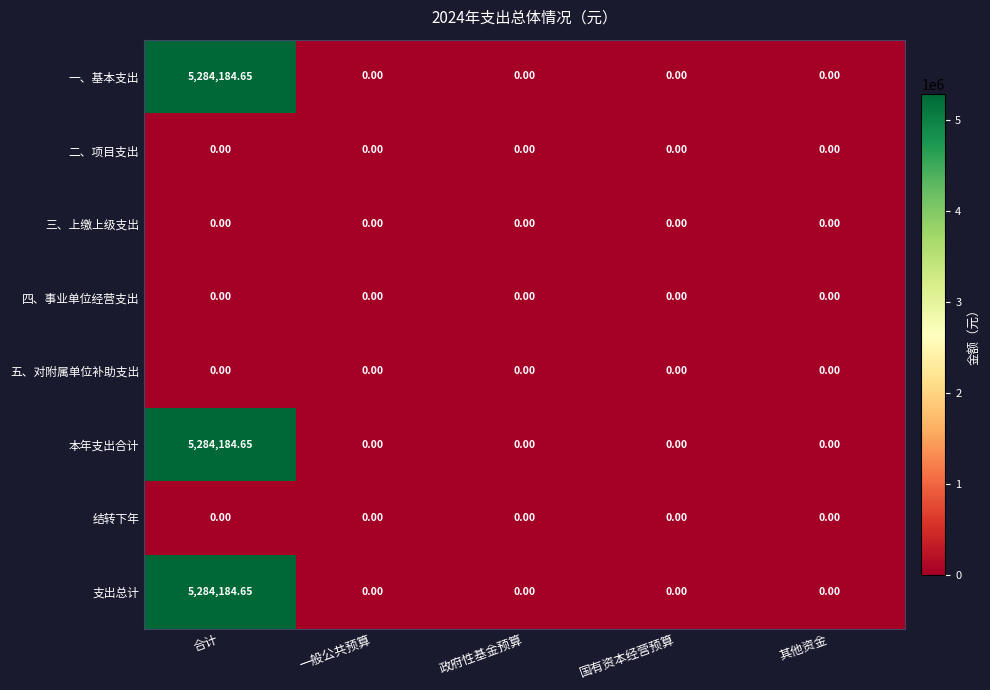

At which category is the sum across all series the highest?

合计